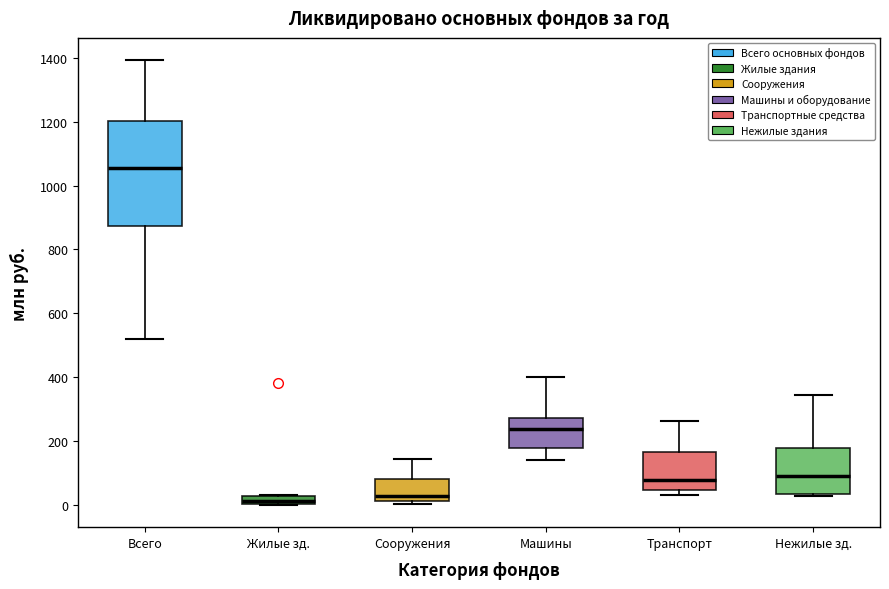

Where does the median line of the box for Нежилые зд. sit on the y-axis? The values are not printed on the chart, so give them approximately, as read against the axis.

80